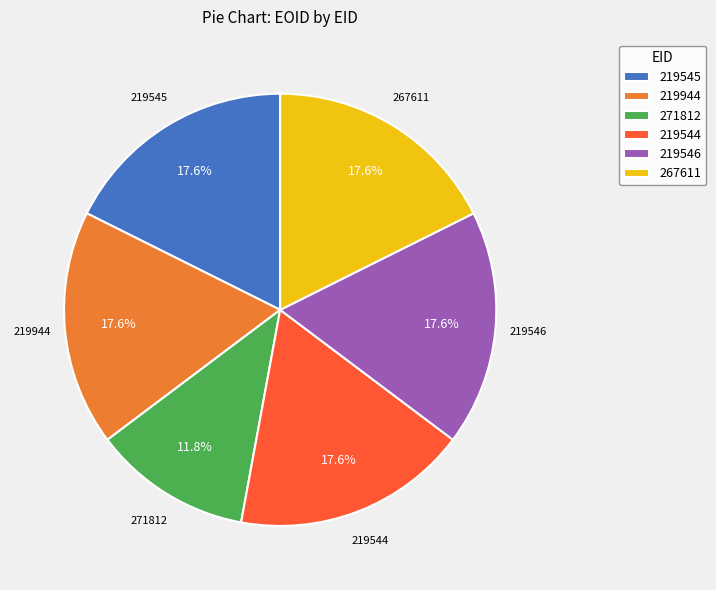

What percentage is the 219545 slice, to the nearest percent?

18%